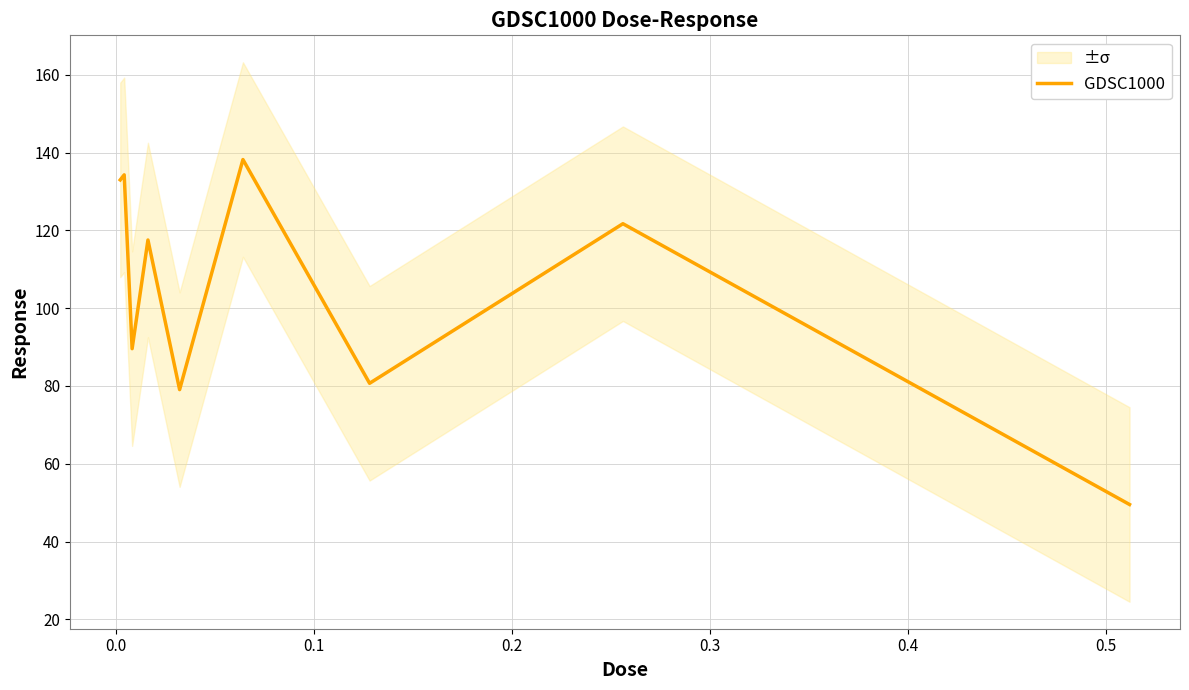

The chart shows a value of 43.9 at 0.4. True or false?

False